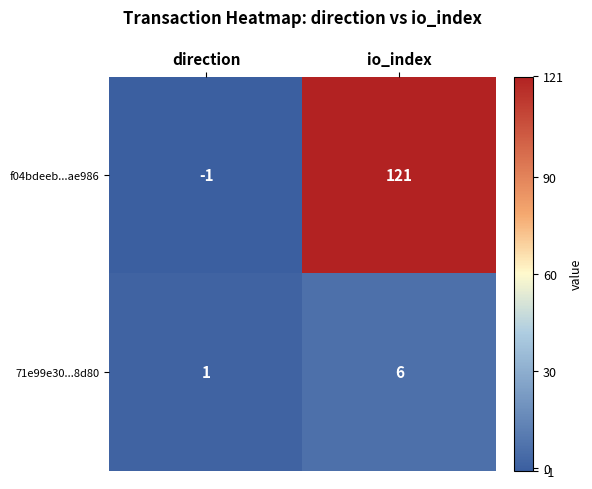

At io_index, list the series in order from smallest to largest.

71e99e30...8d80, f04bdeeb...ae986